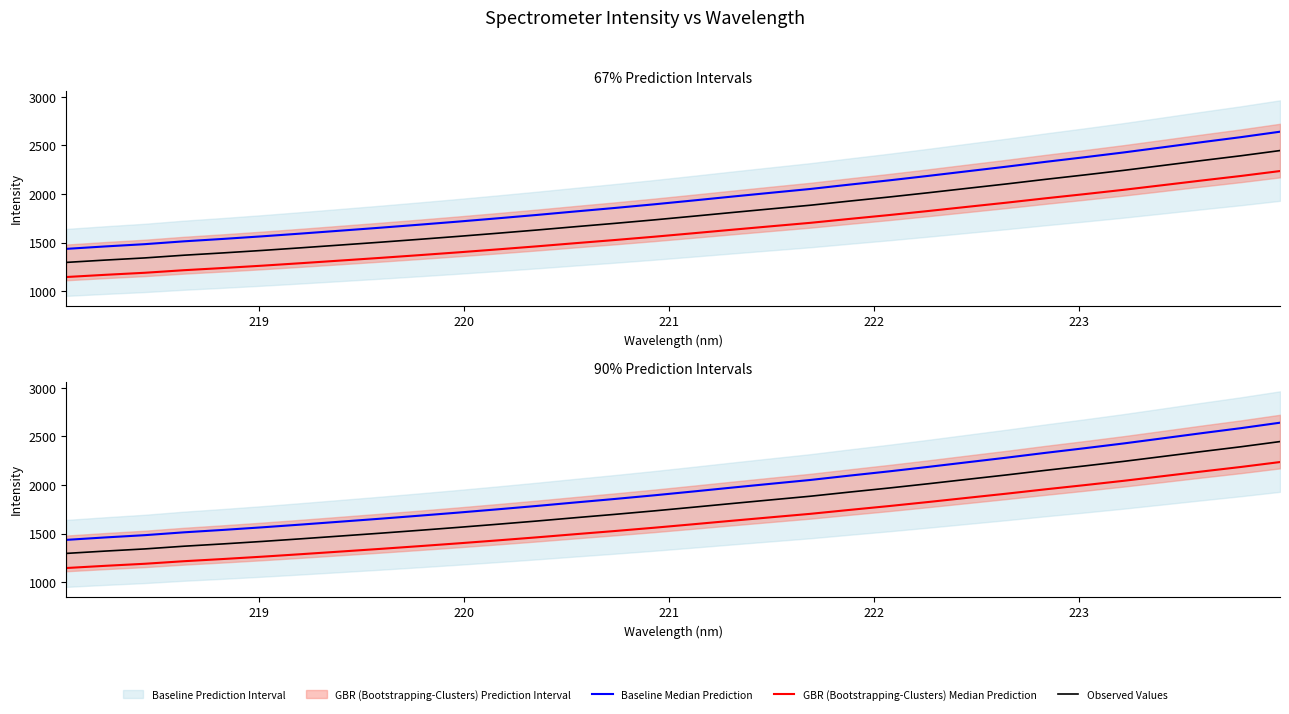

True or false: Baseline Median Prediction and GBR (Bootstrapping-Clusters) Median Prediction cross at least once.

False